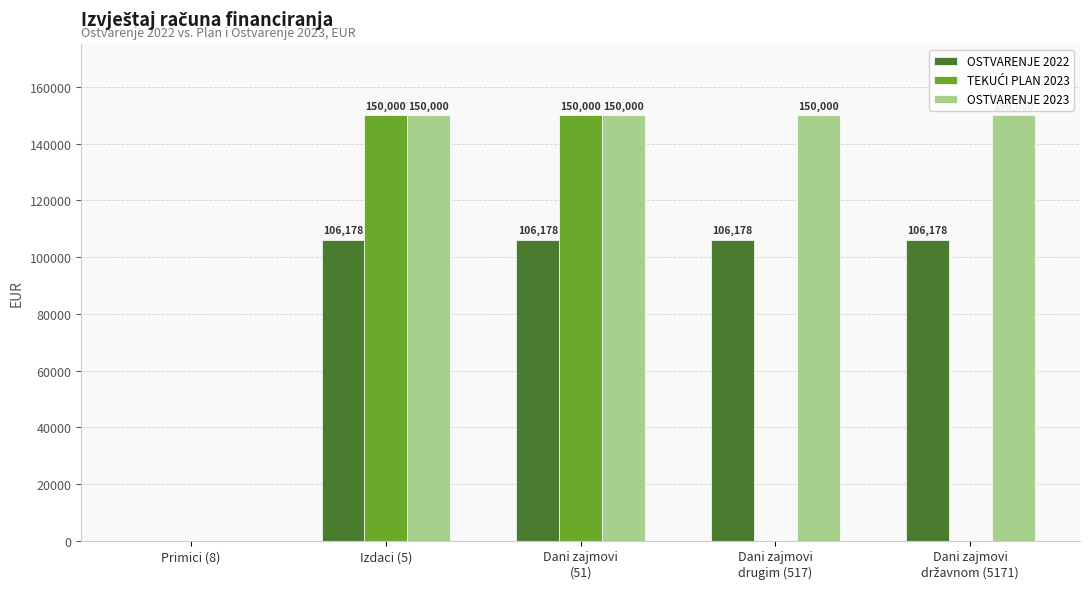

Where does the OSTVARENJE 2022 series first go above 106178?

Izdaci (5)